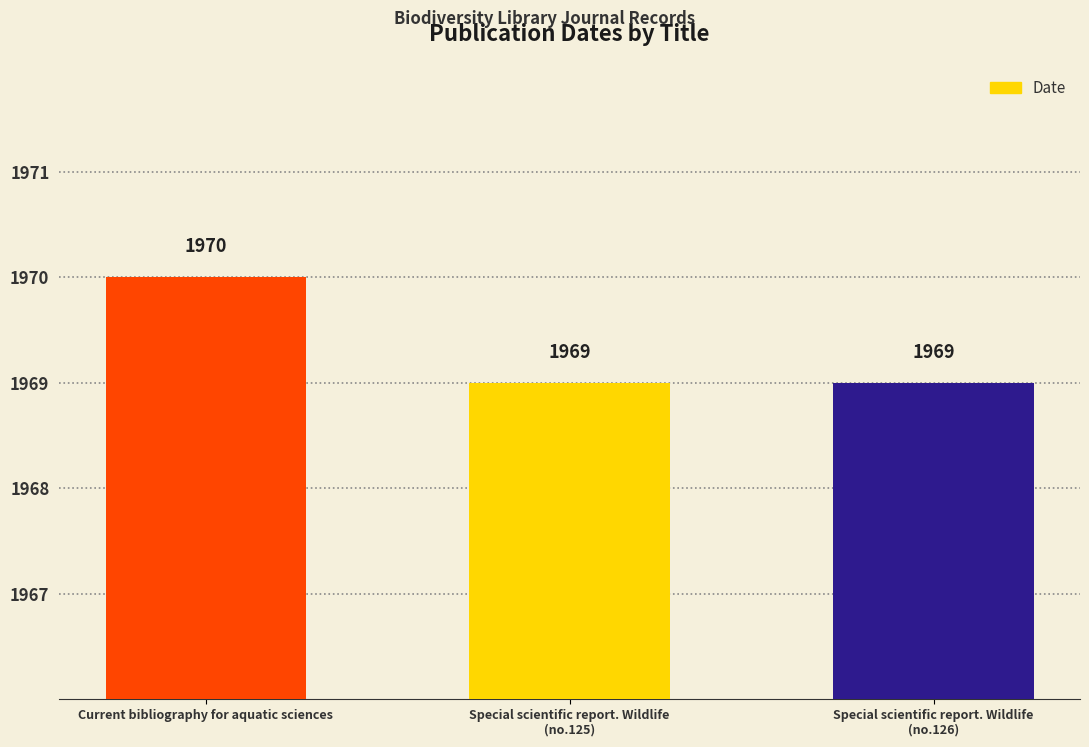

Is it true that the value at Current bibliography for aquatic sciences is 731?

False